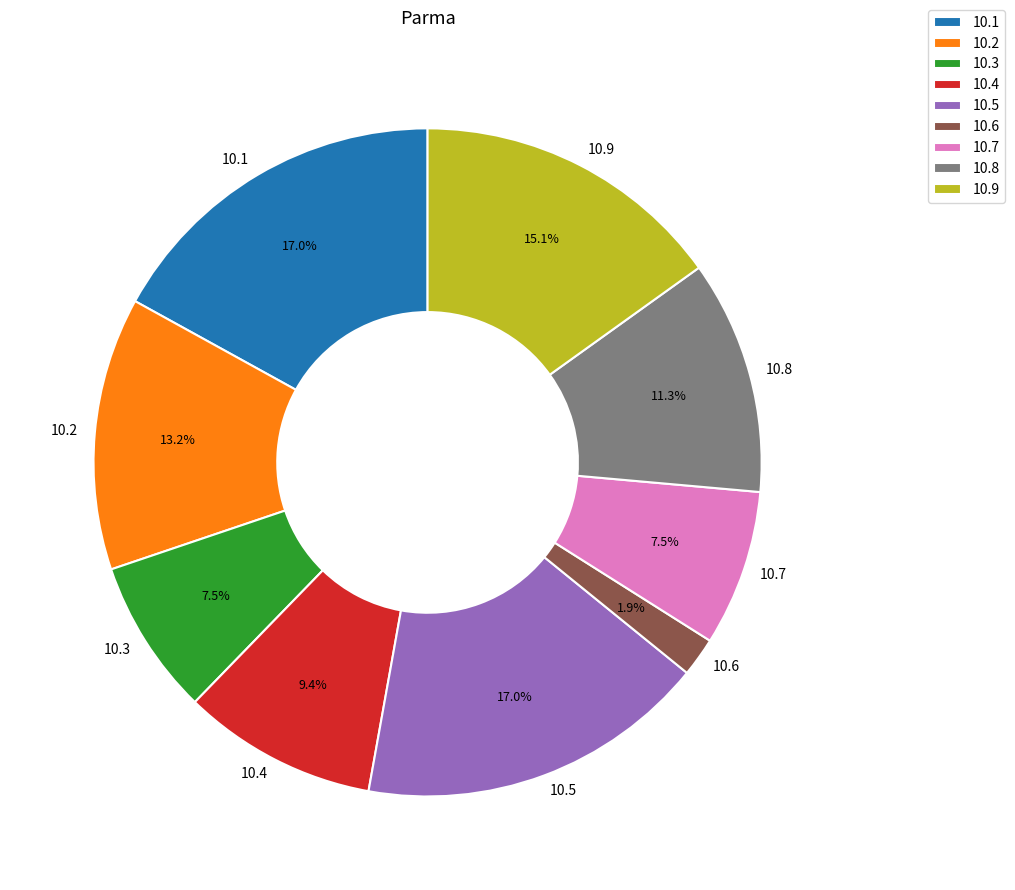

Which has a higher value, 10.7 or 10.1?

10.1